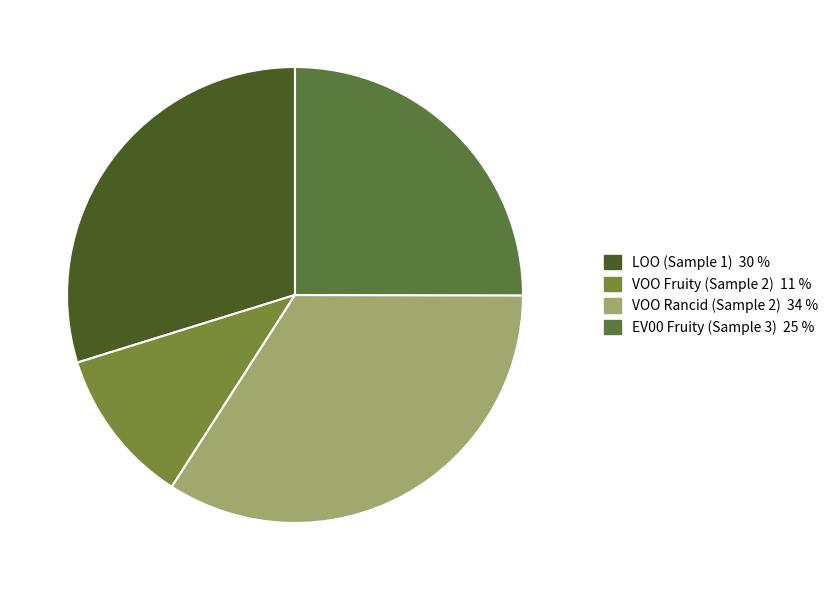

Does VOO Fruity (Sample 2) account for over 50% of the chart?

No